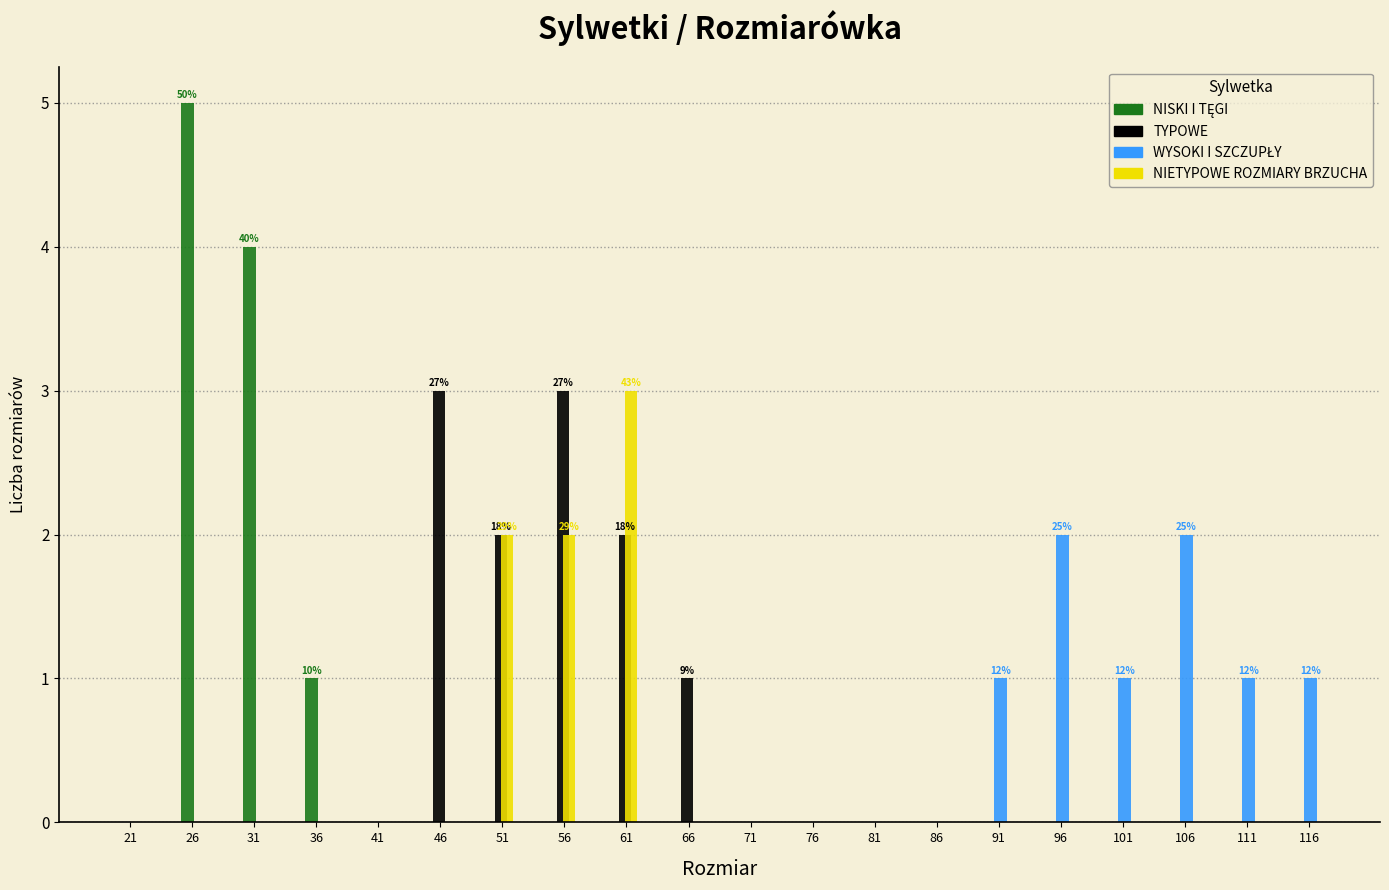

What is the highest value of the TYPOWE series?

3